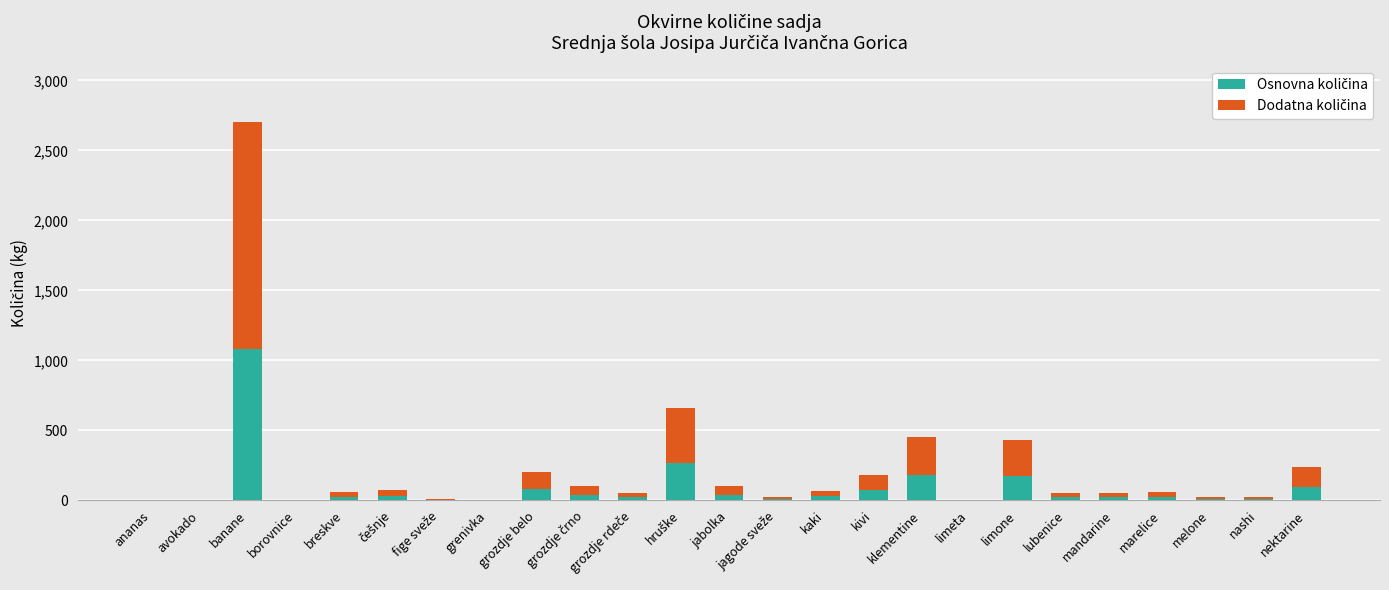

At which category is the sum across all series the highest?

banane